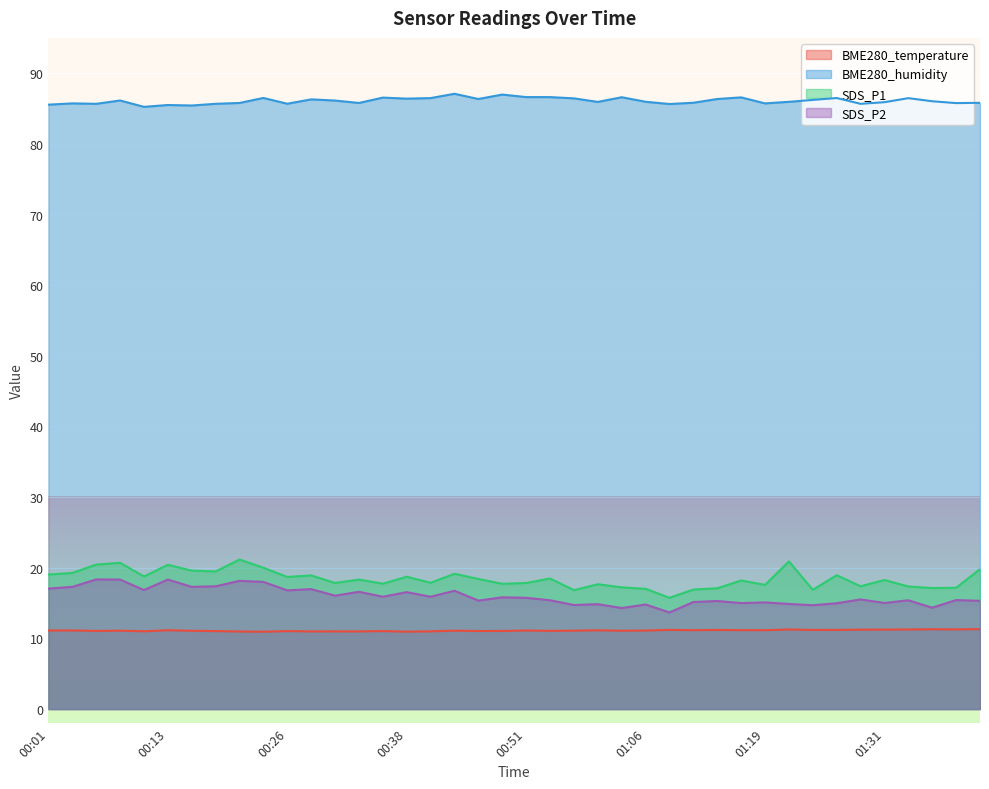

What is the average value of the SDS_P2 series?

16.0